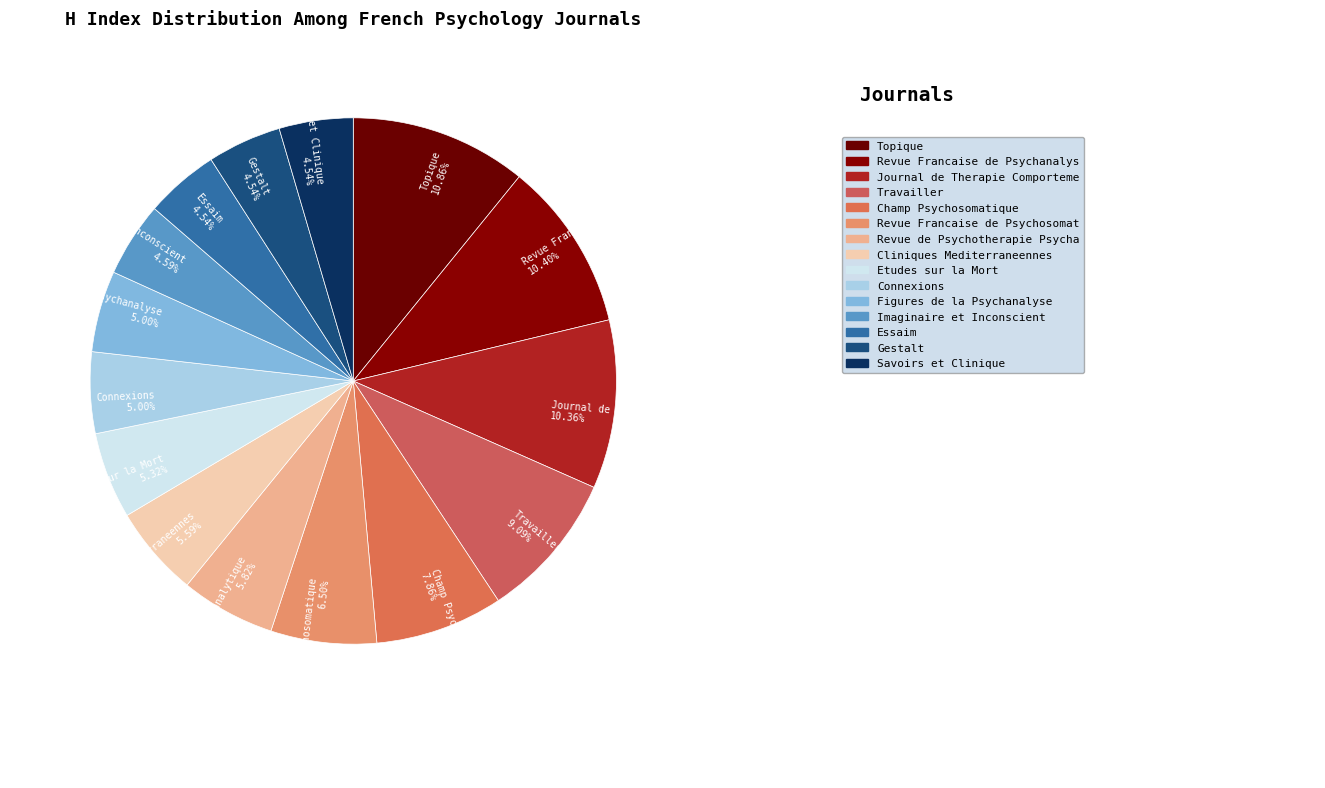

The Gestalt slice represents 5% of the pie. True or false?

True